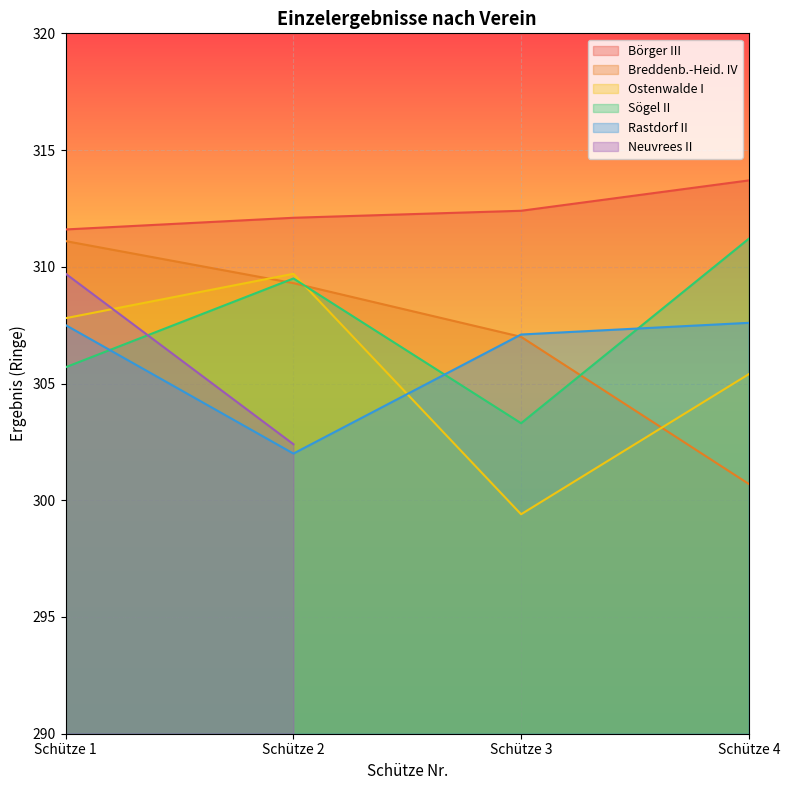

Which category has the lowest value in the Ostenwalde I series?

Schütze 3